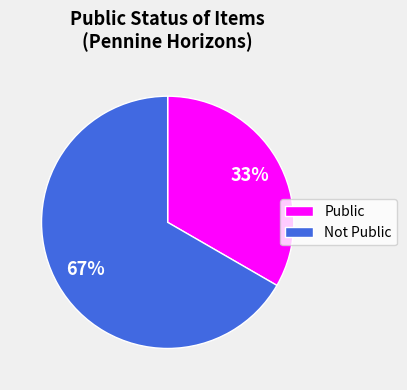

Is there a majority slice in this chart?

Yes